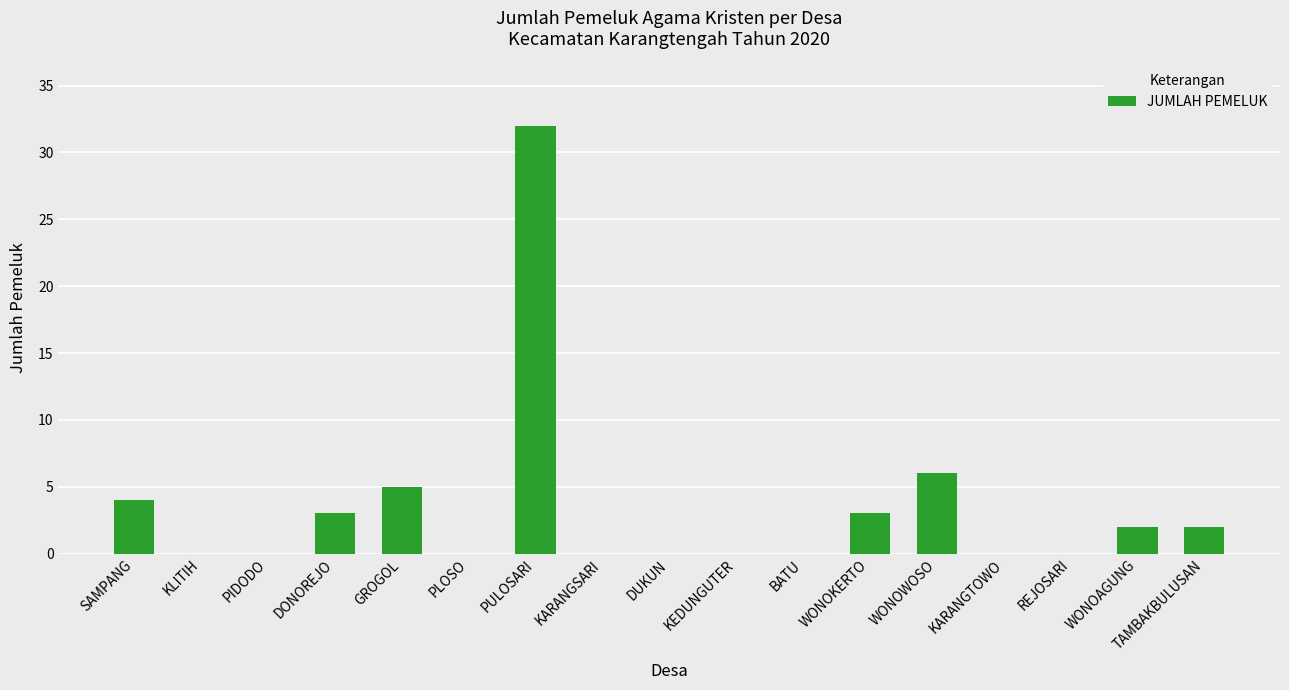

Are the bars horizontal?

No